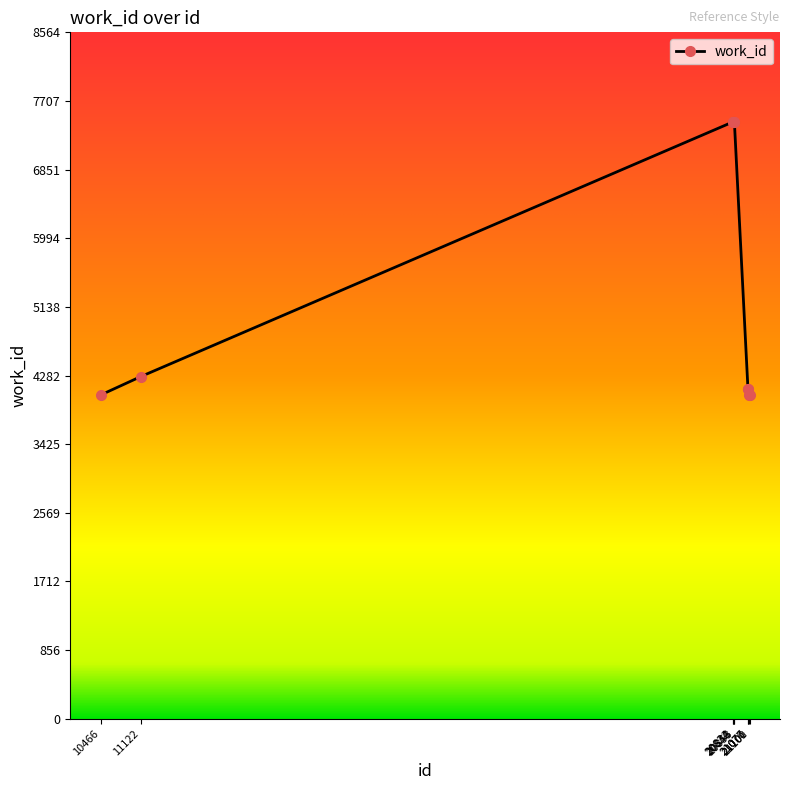

What is the greatest value displayed?

7447